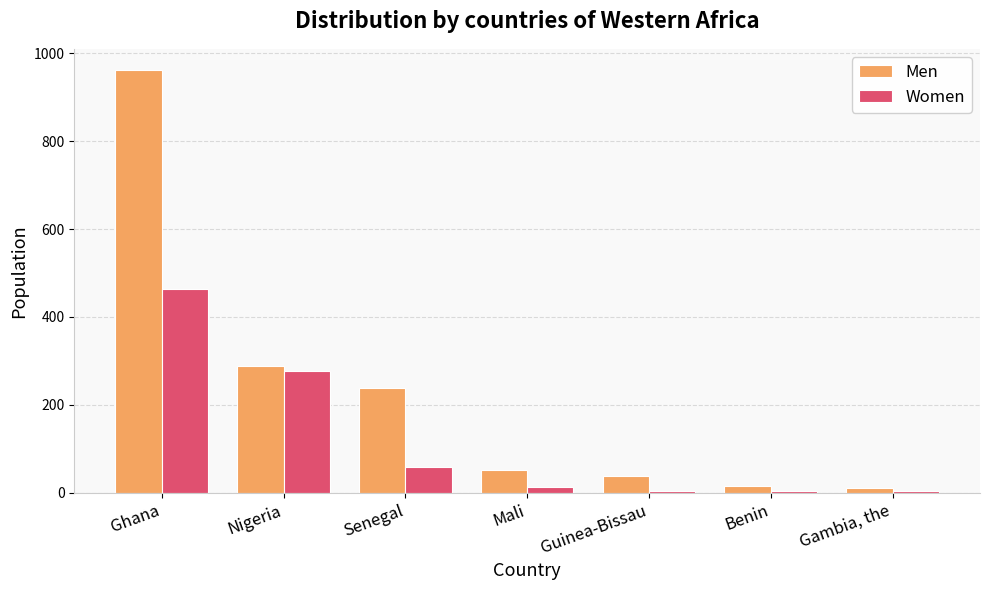

Is it true that Men equals 313 at Senegal?

False